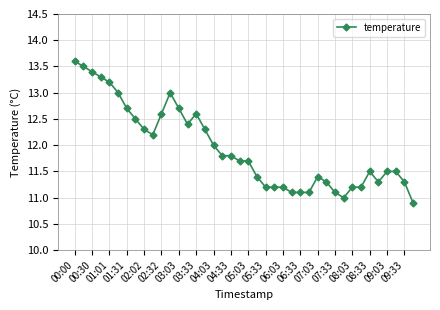

What is the maximum value shown in the chart?

13.6